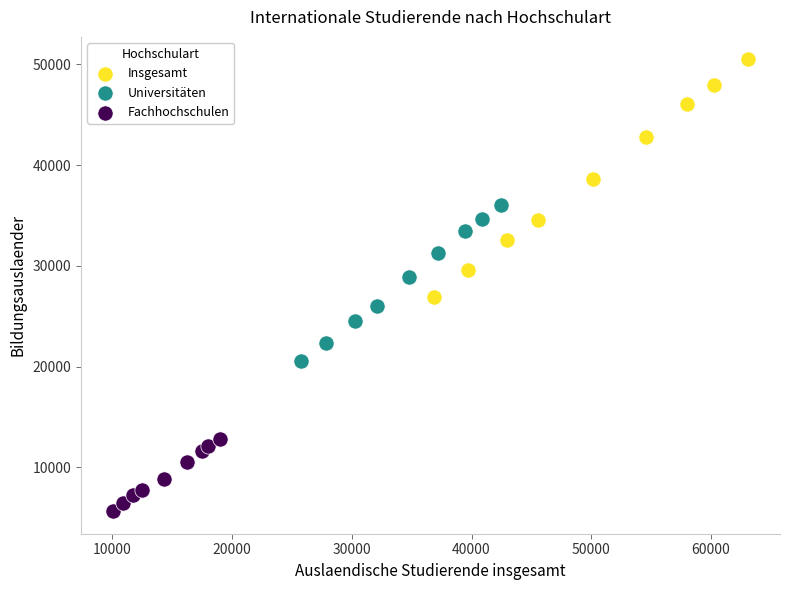

Which series has the widest spread of Y values?

Insgesamt